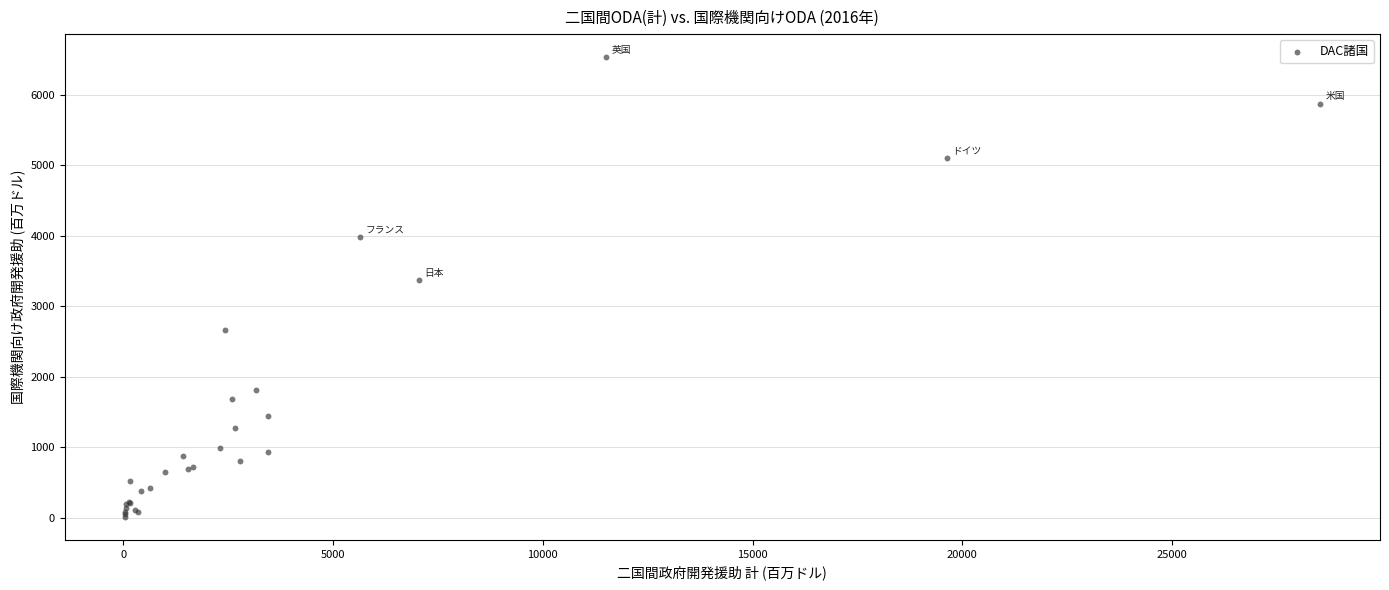

What Y value in the scatter plot is closest to 3273?

3368.3